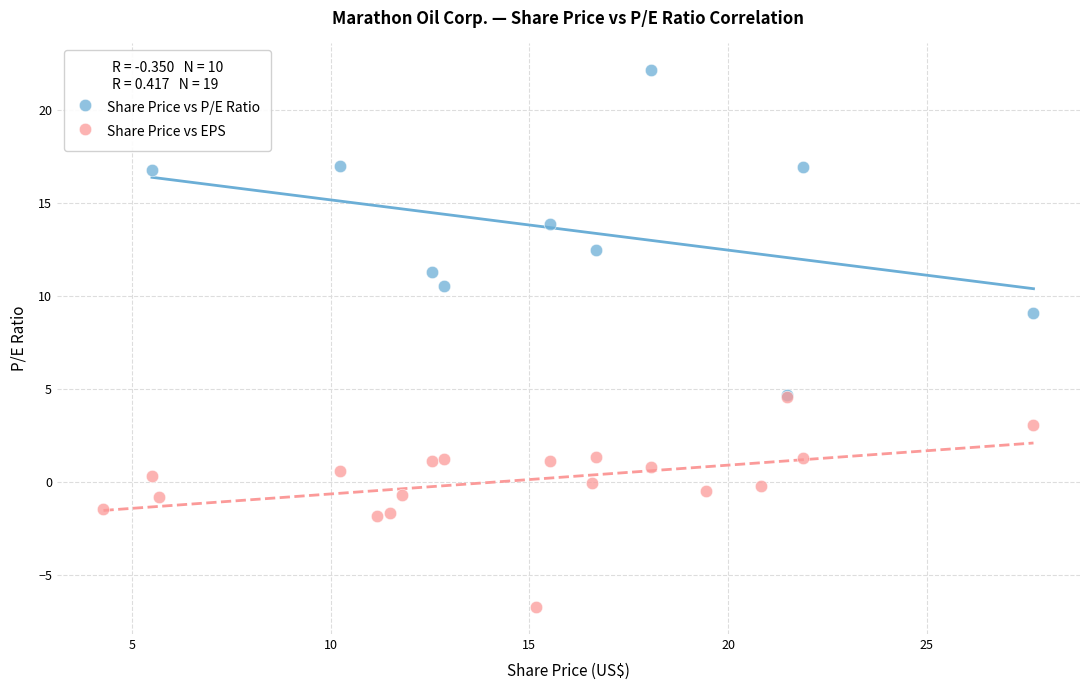

Which series has the widest spread of Y values?

Share Price vs P/E Ratio